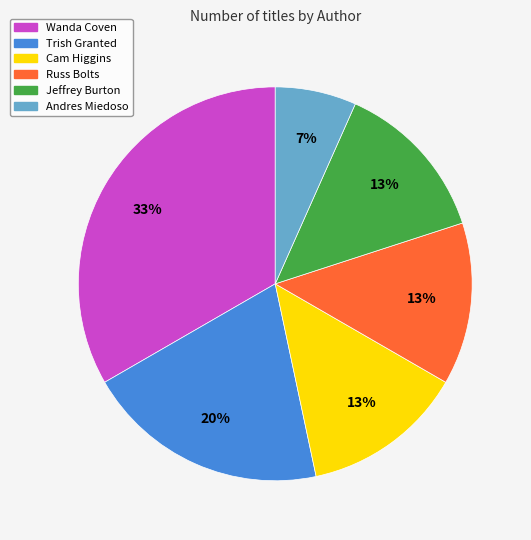

Is there a majority slice in this chart?

No